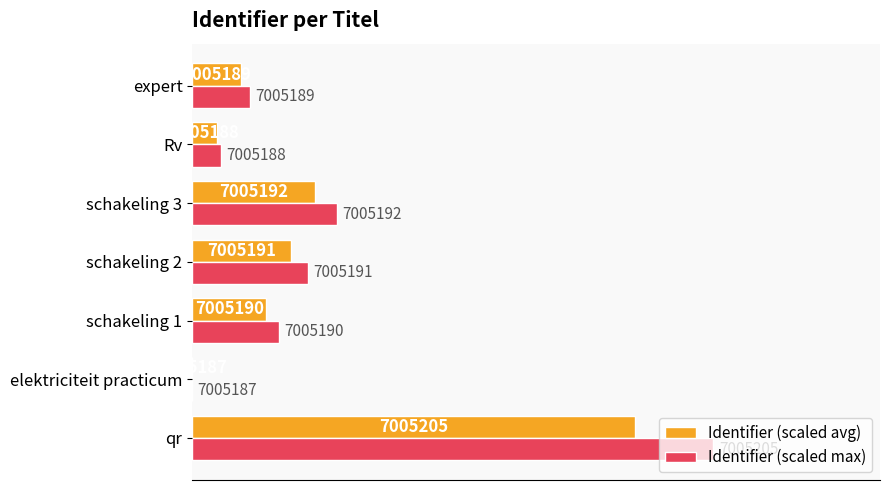

What are all the series names shown in the legend?

Identifier (scaled avg), Identifier (scaled max)